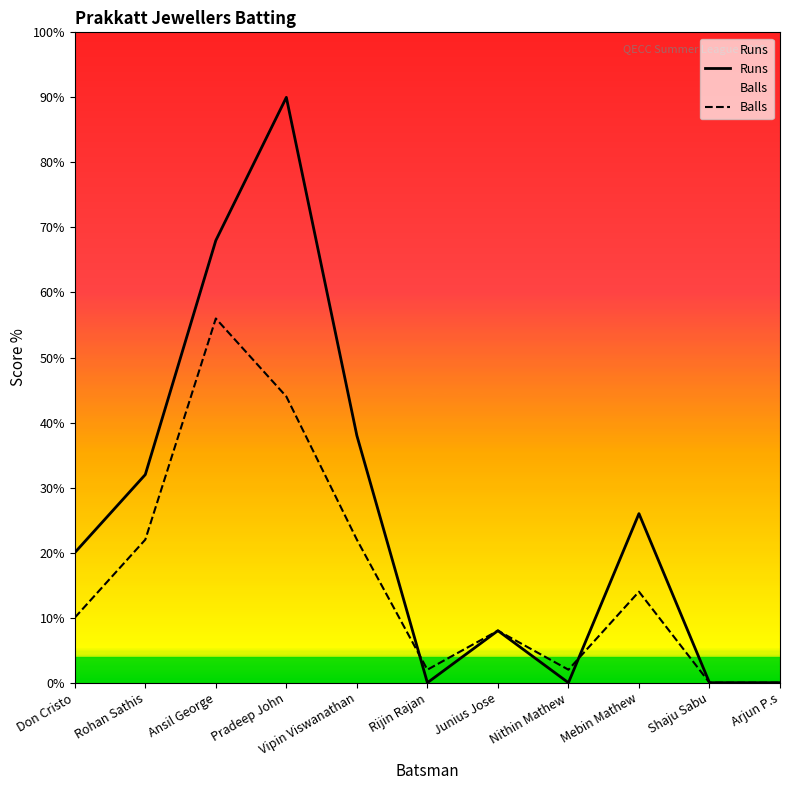

What is the highest value of the Runs series?

90.0